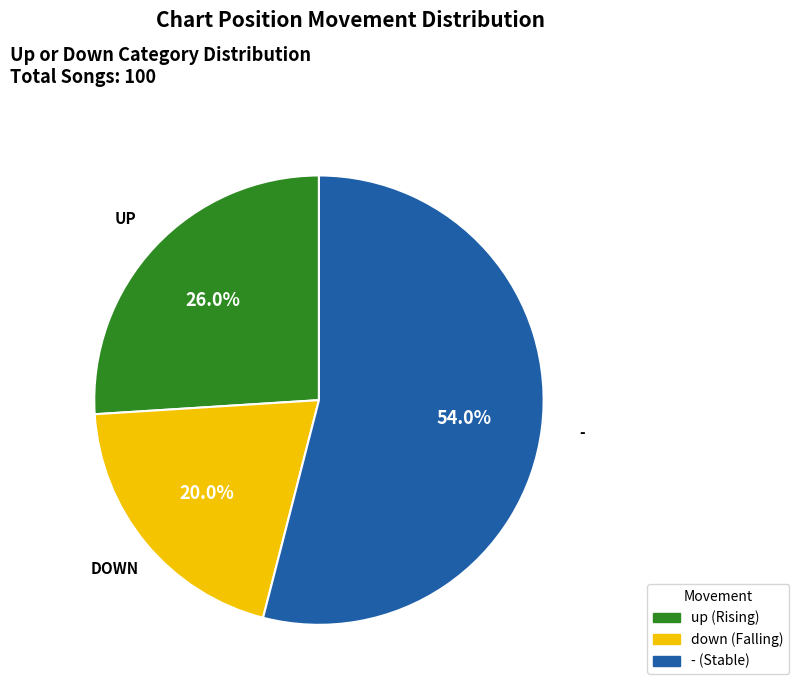

Is there any slice that represents more than half of the pie?

Yes